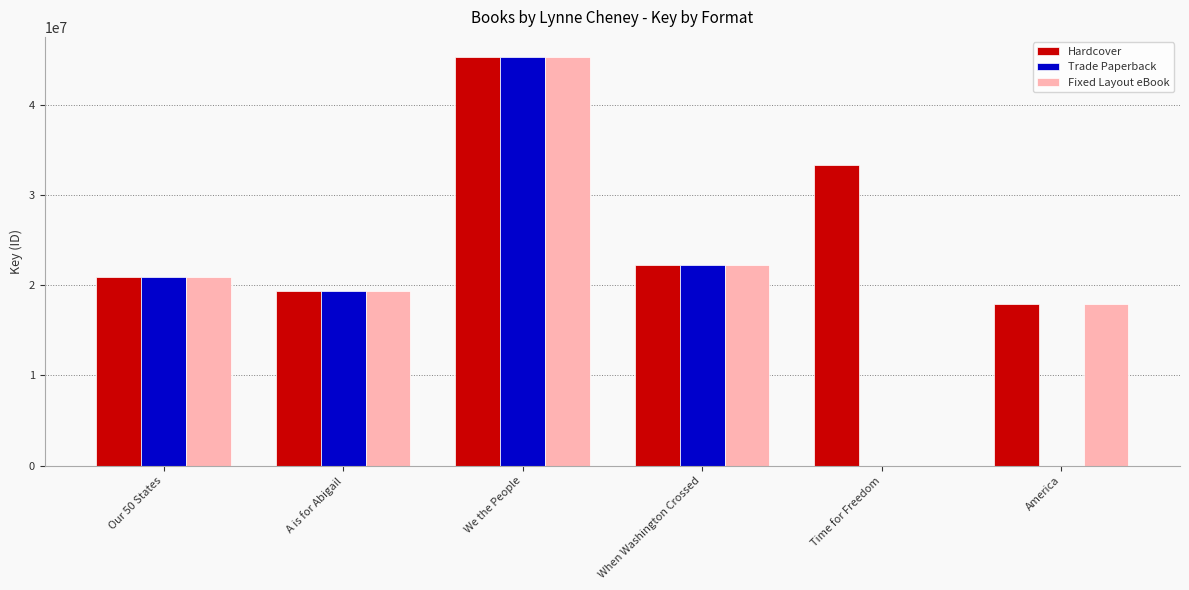

How many data points does each series have?

6